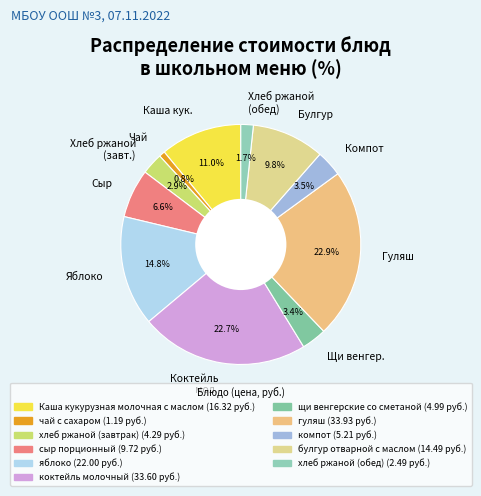

How much of the chart is everything except Гуляш?

77.1%